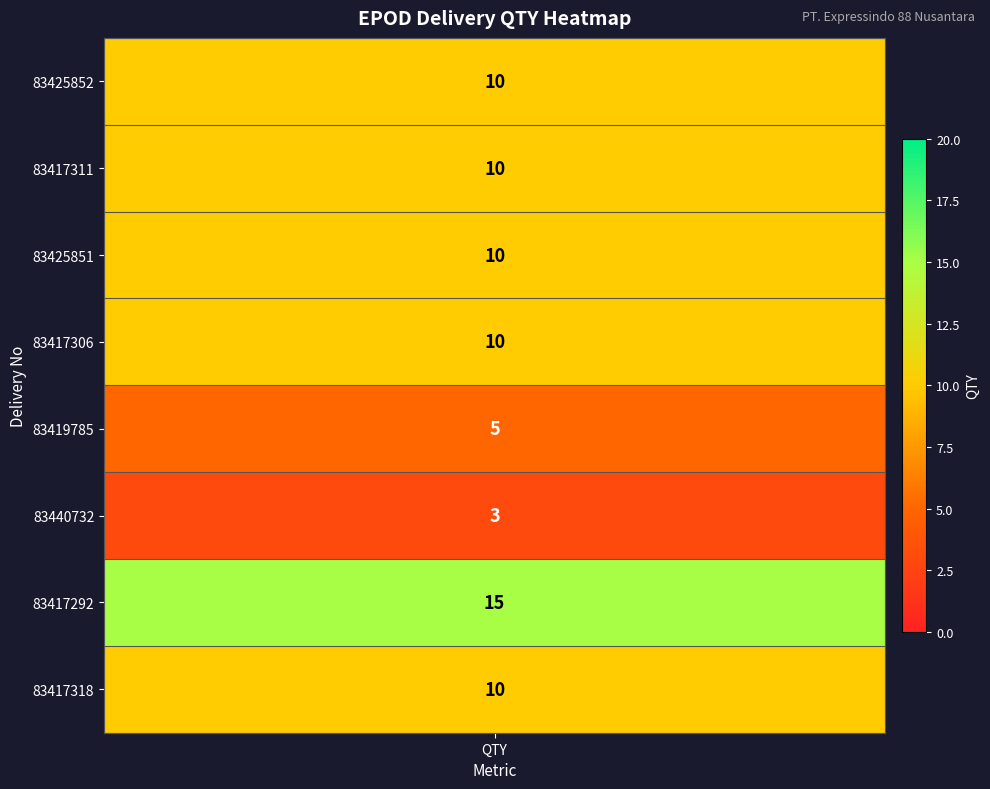

Rank the categories by value from highest to lowest.

83417292, 83425852, 83417311, 83425851, 83417306, 83417318, 83419785, 83440732